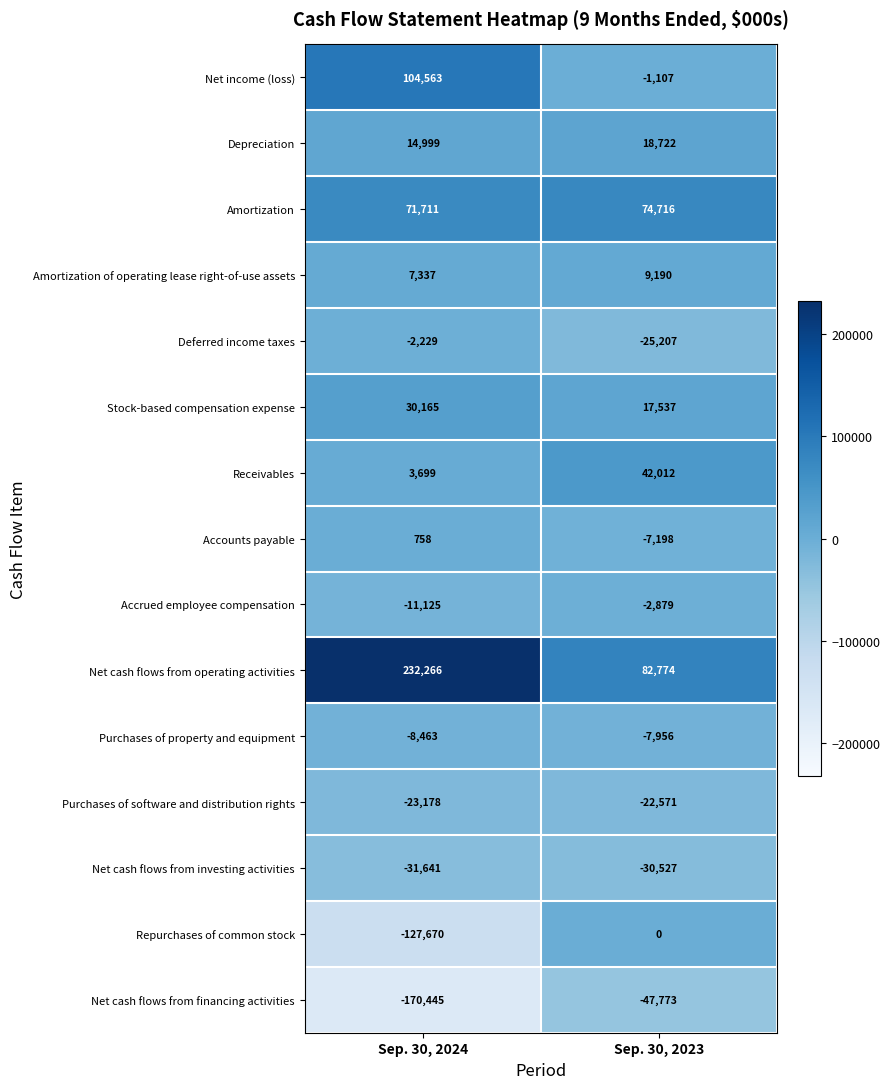

Reading left to right, transcribe all the data shown in this chart.

Net income (loss): 104563	-1107
Depreciation: 14999	18722
Amortization: 71711	74716
Amortization of operating lease right-of-use assets: 7337	9190
Deferred income taxes: -2229	-25207
Stock-based compensation expense: 30165	17537
Receivables: 3699	42012
Accounts payable: 758	-7198
Accrued employee compensation: -11125	-2879
Net cash flows from operating activities: 232266	82774
Purchases of property and equipment: -8463	-7956
Purchases of software and distribution rights: -23178	-22571
Net cash flows from investing activities: -31641	-30527
Repurchases of common stock: -127670	0
Net cash flows from financing activities: -170445	-47773